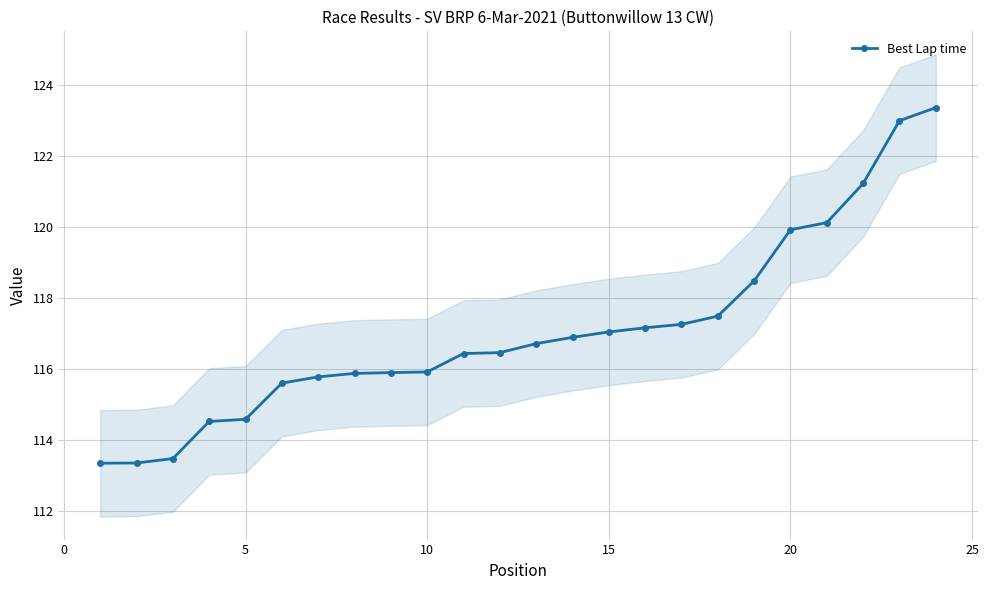

What is the minimum value shown in the chart?

113.3